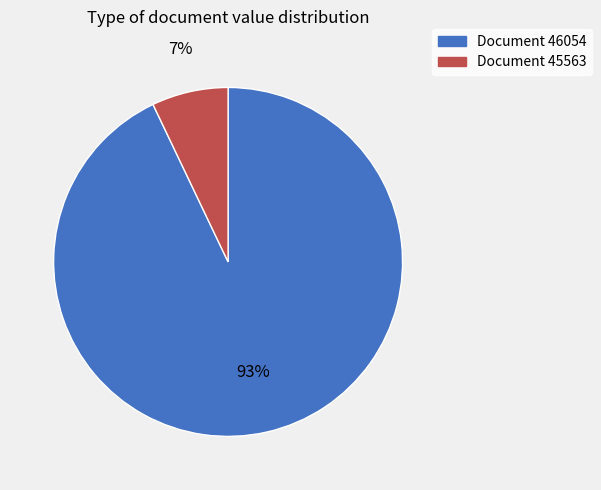

Is there a majority slice in this chart?

Yes